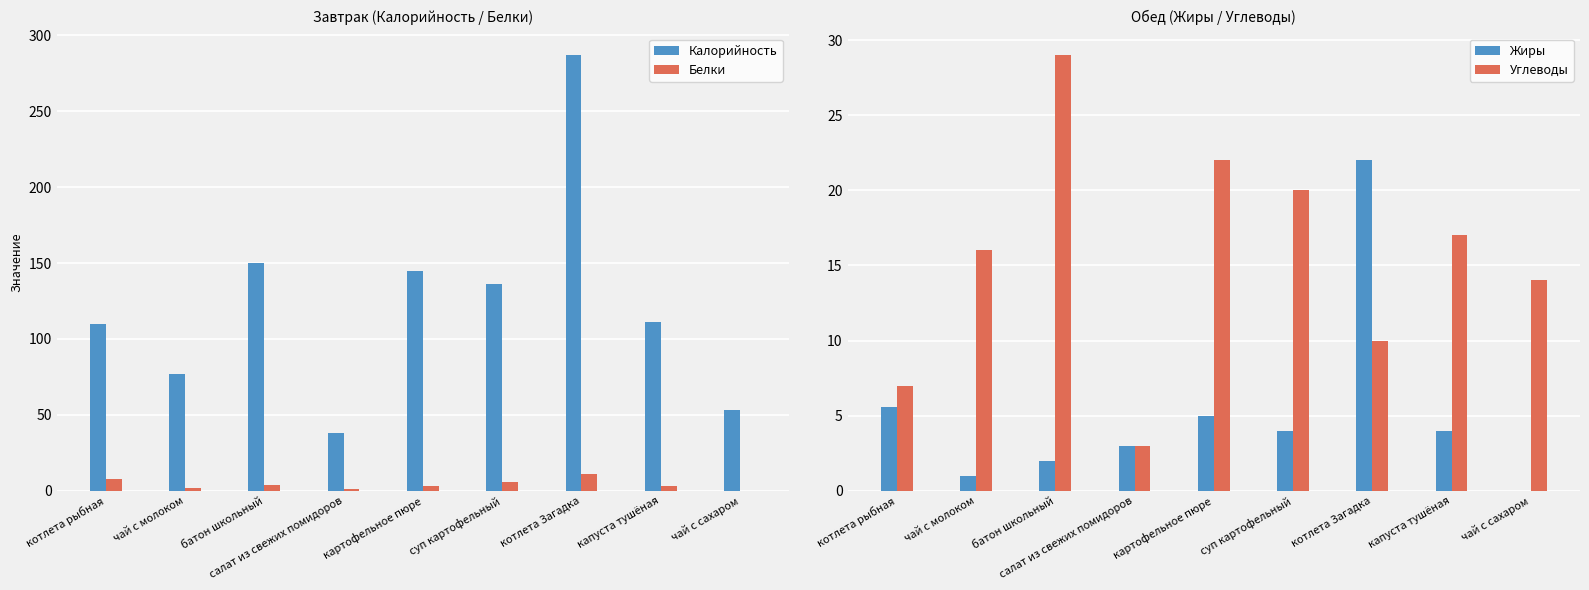

Which has a higher value, батон школьный or котлета Загадка?

котлета Загадка